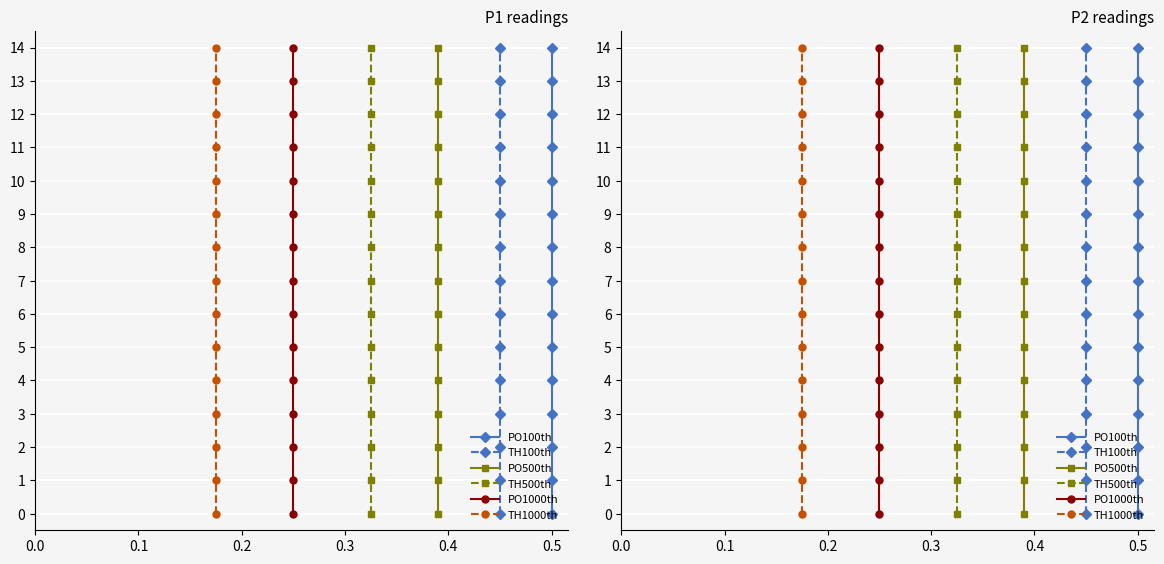

True or false: PO500th has a value of 8 at 0.6.

False